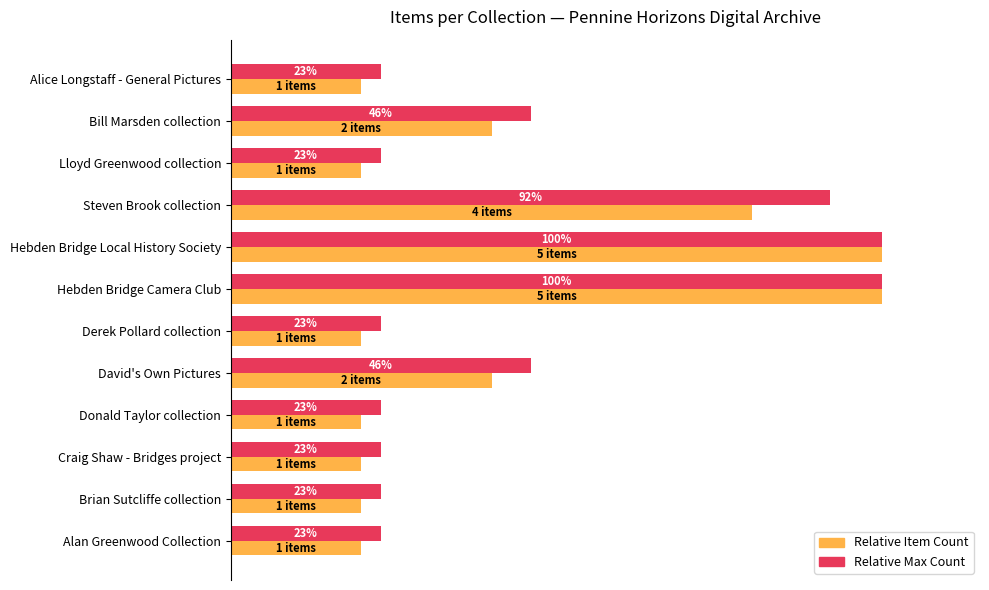

What are all the series names shown in the legend?

Relative Item Count, Relative Max Count